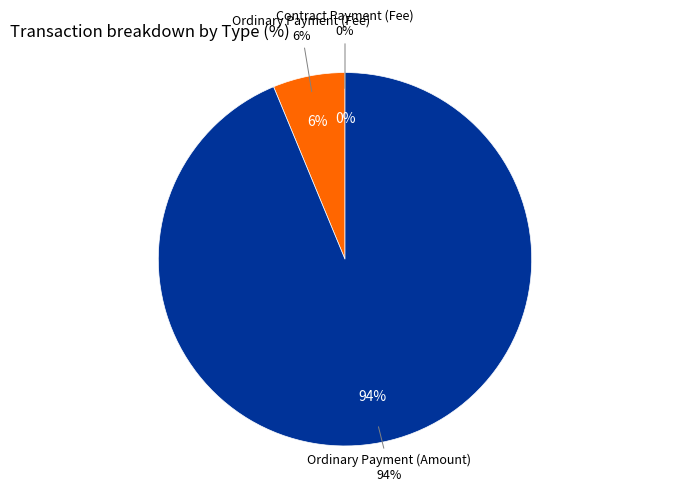

The Ordinary Payment (Amount) slice represents 99% of the pie. True or false?

False